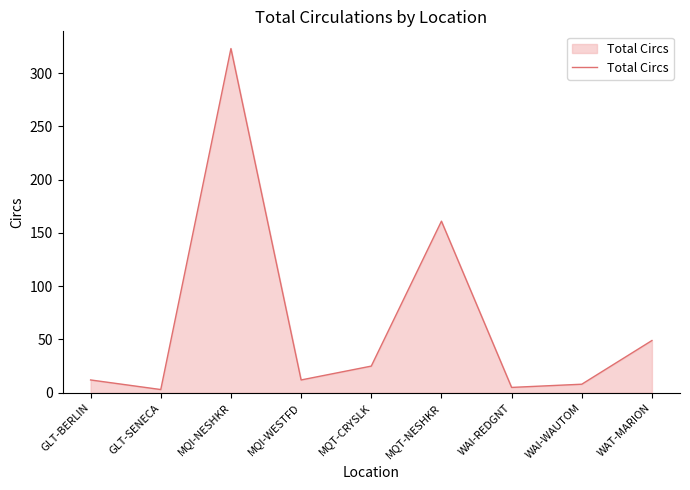

The value at MQI-NESHKR is 126. True or false?

False